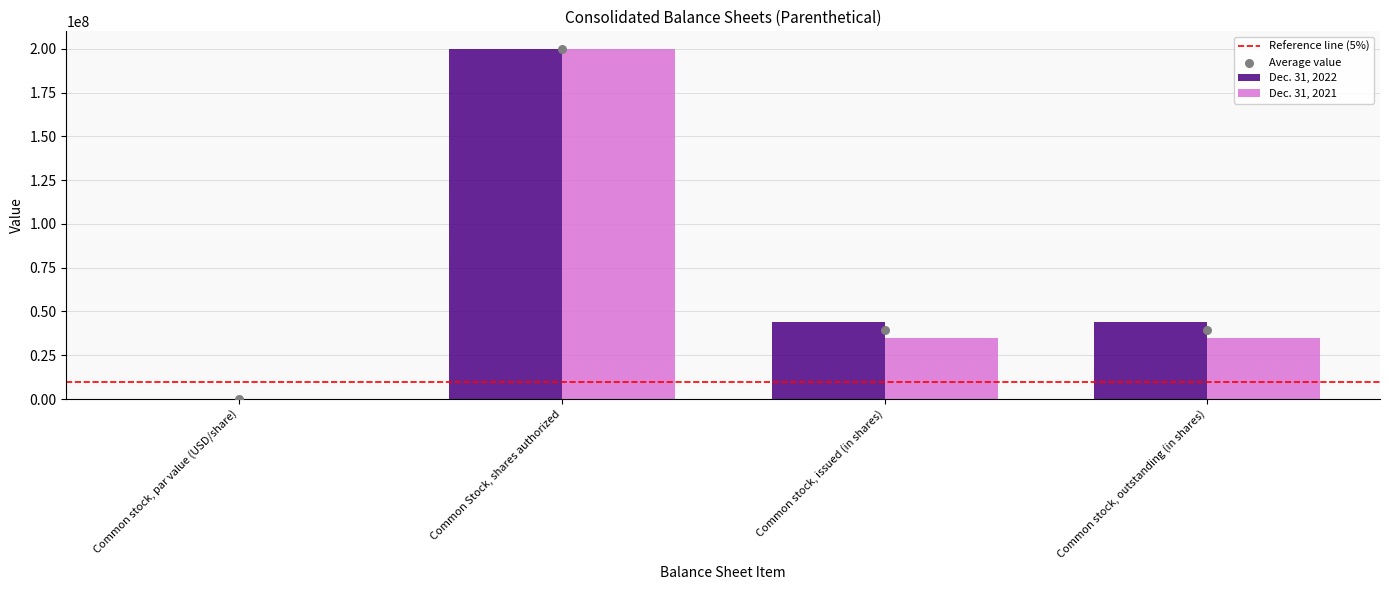

At how many categories does at least one series exceed 10589778?

3